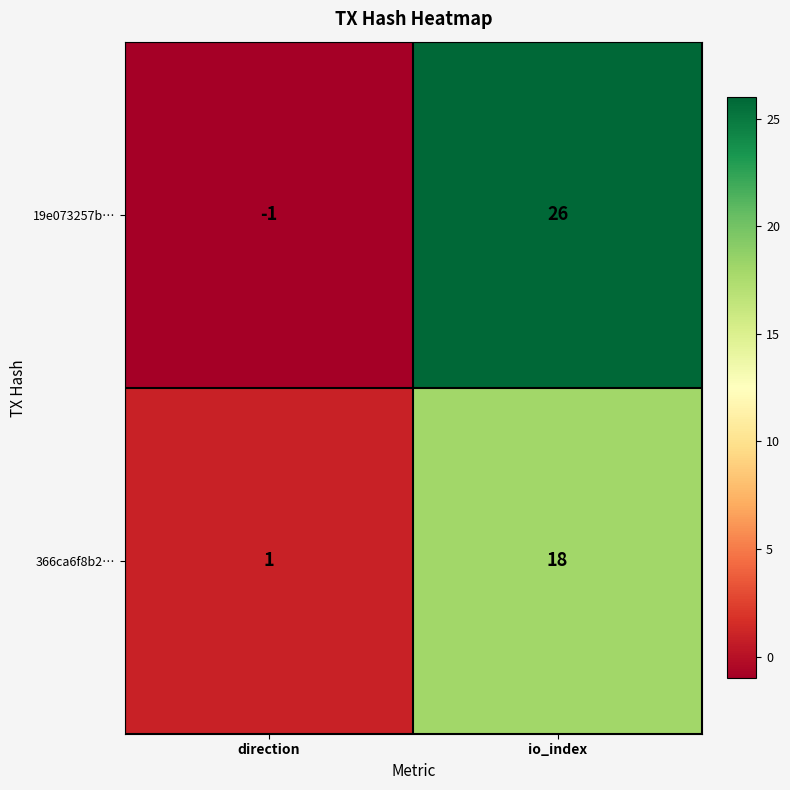

True or false: 19e073257b… has a value of -1 at direction.

True